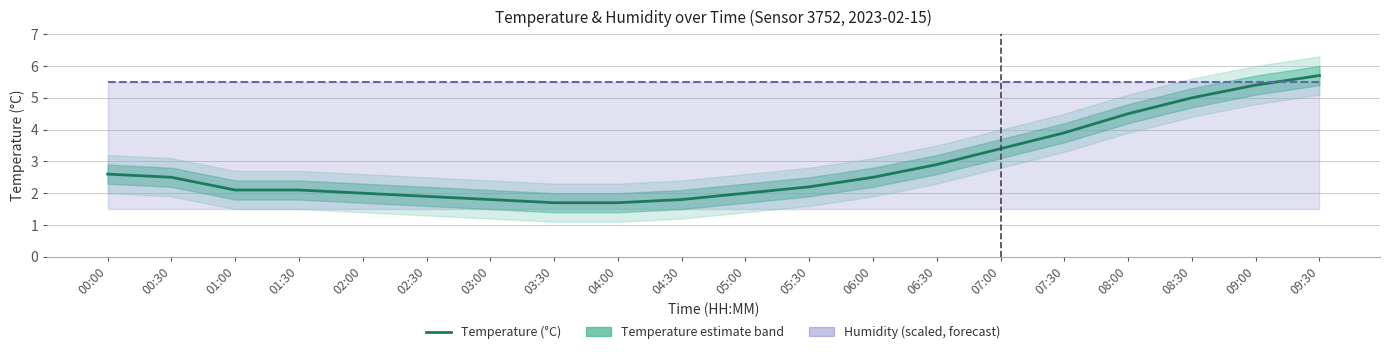

At how many categories does at least one series exceed 5?

20